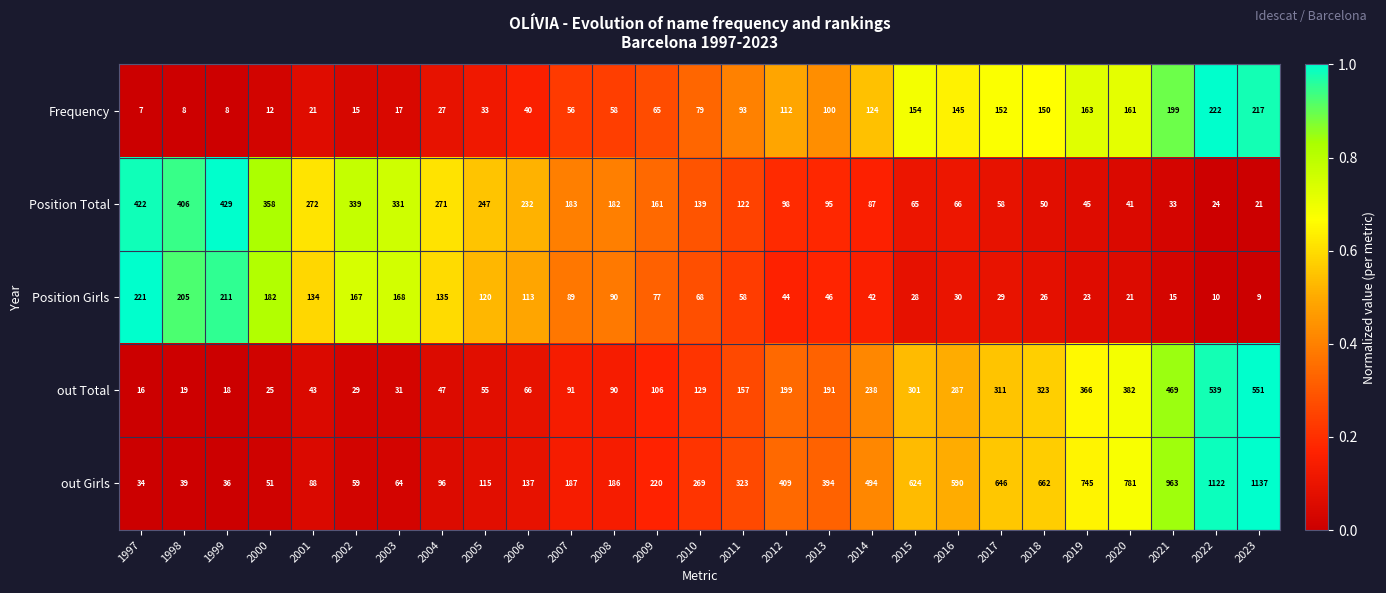

Rank the series at 1997 from highest to lowest value.

Position Total, Position Girls, out Girls, out Total, Frequency